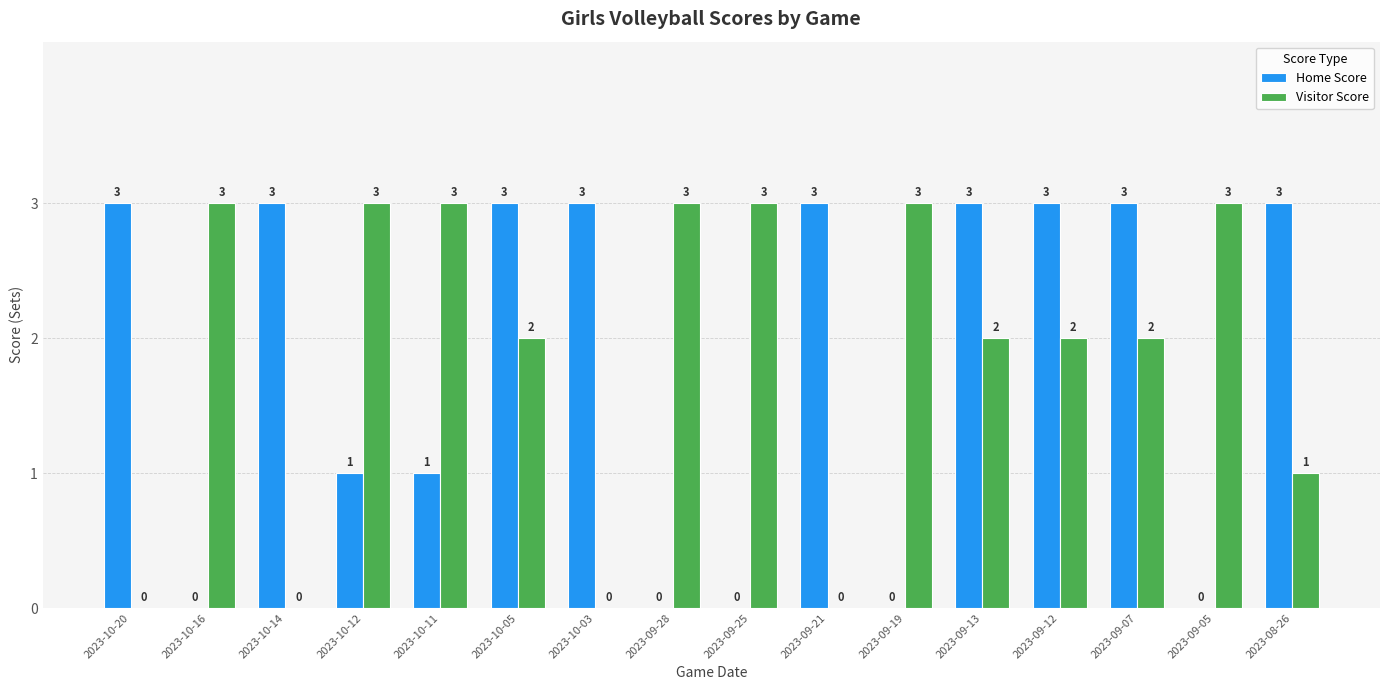

Does the chart contain stacked bars?

No